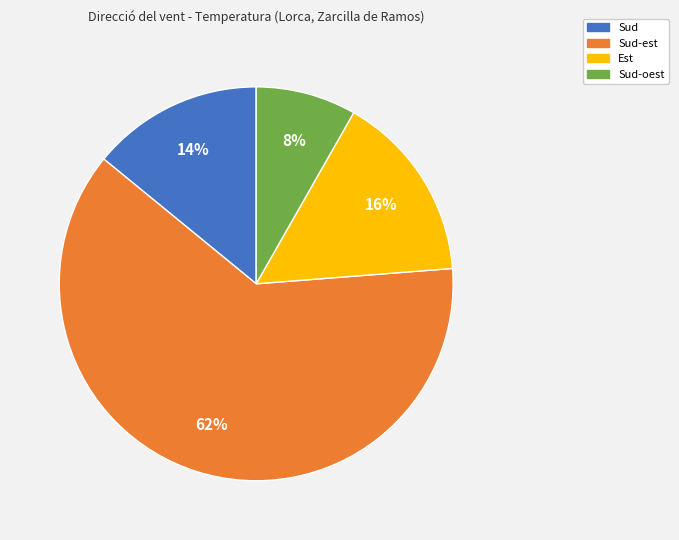

How many segments does this pie chart have?

4